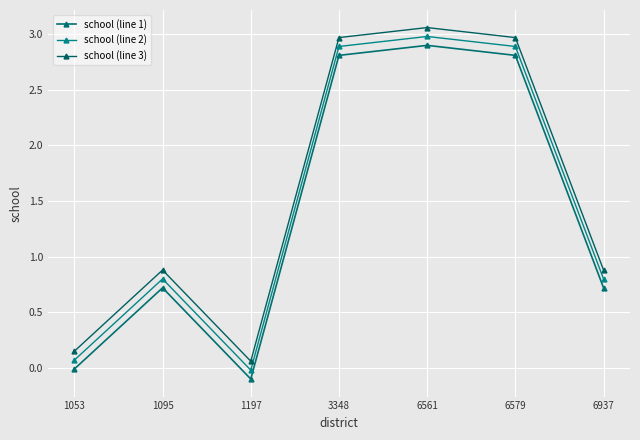

What is the maximum value shown in the chart?

3.1